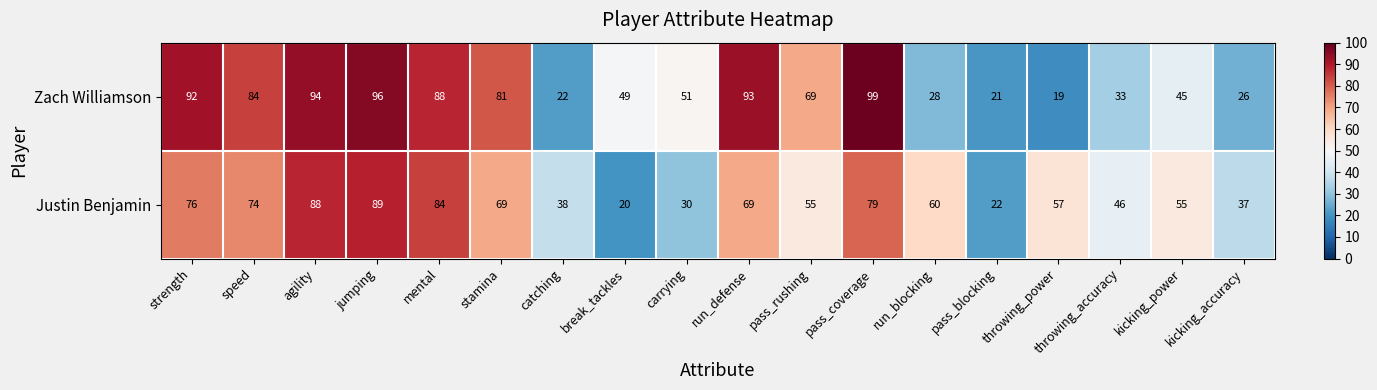

List the labels in order of Zach Williamson value, smallest first.

throwing_power, pass_blocking, catching, kicking_accuracy, run_blocking, throwing_accuracy, kicking_power, break_tackles, carrying, pass_rushing, stamina, speed, mental, strength, run_defense, agility, jumping, pass_coverage